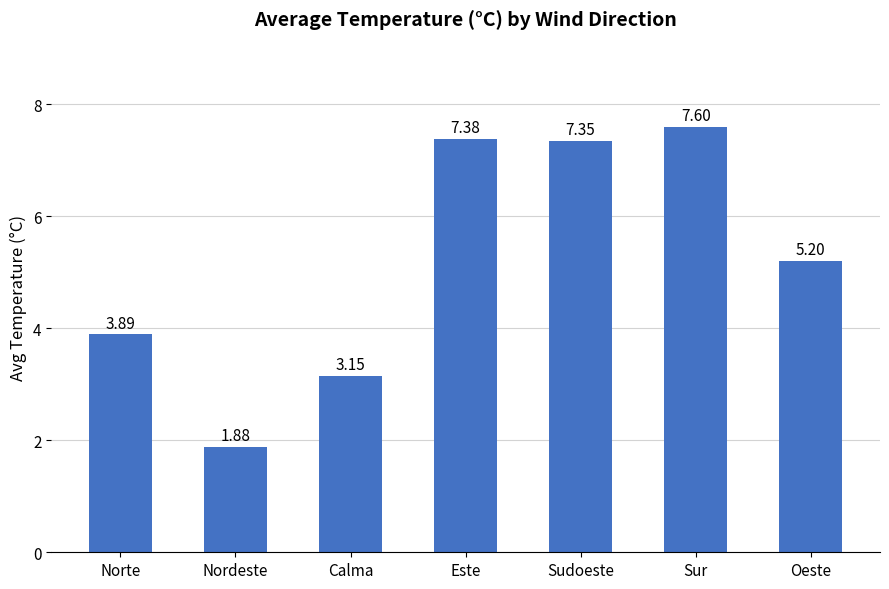

How many values are below 5?

3